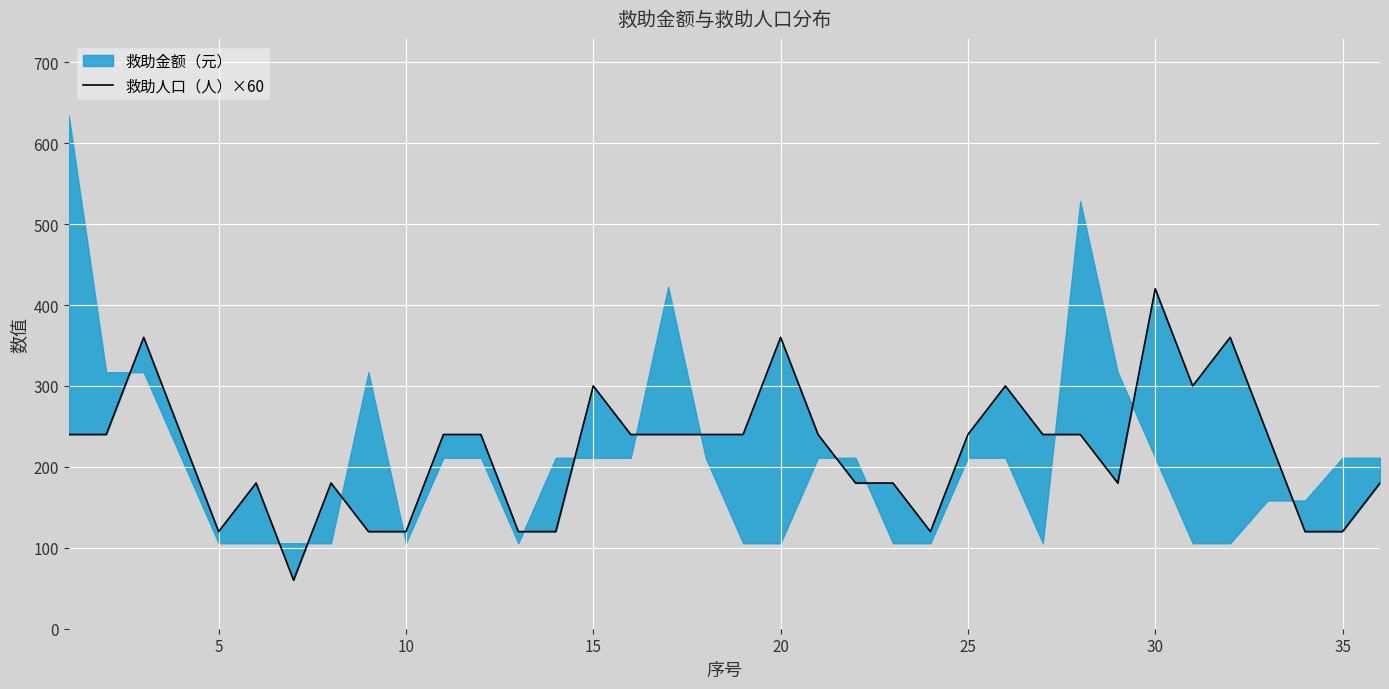

Which has a higher value, 25 or 15?

25